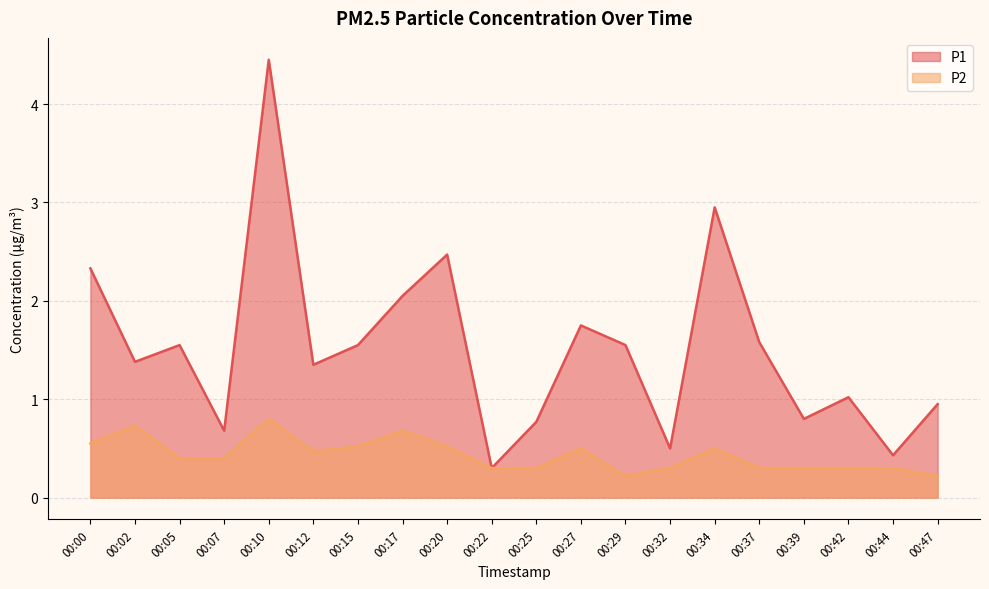

True or false: P2 and P1 intersect in this chart.

False